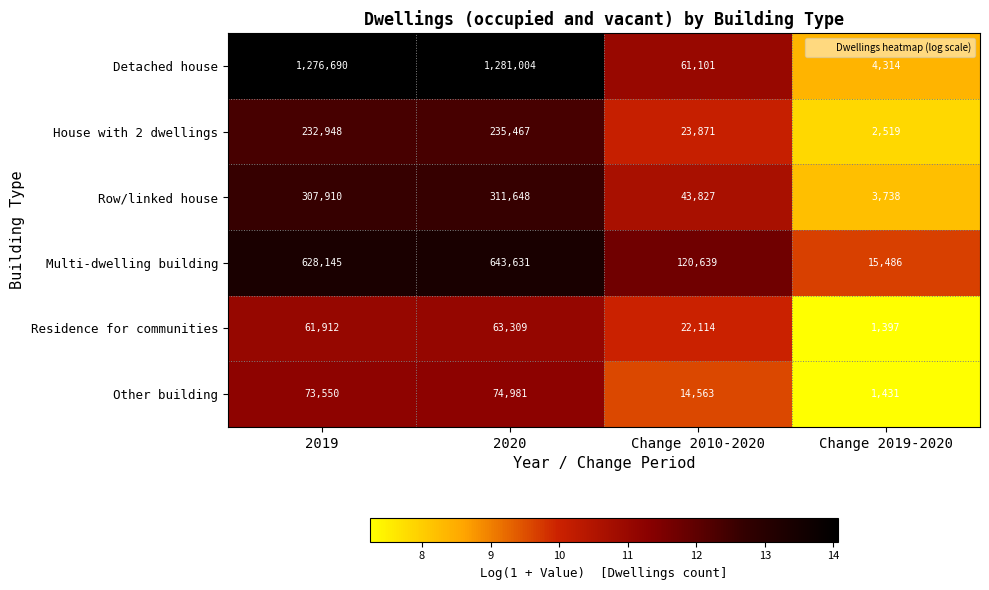

What is the difference between the House with 2 dwellings values at 2020 and 2019?

2519